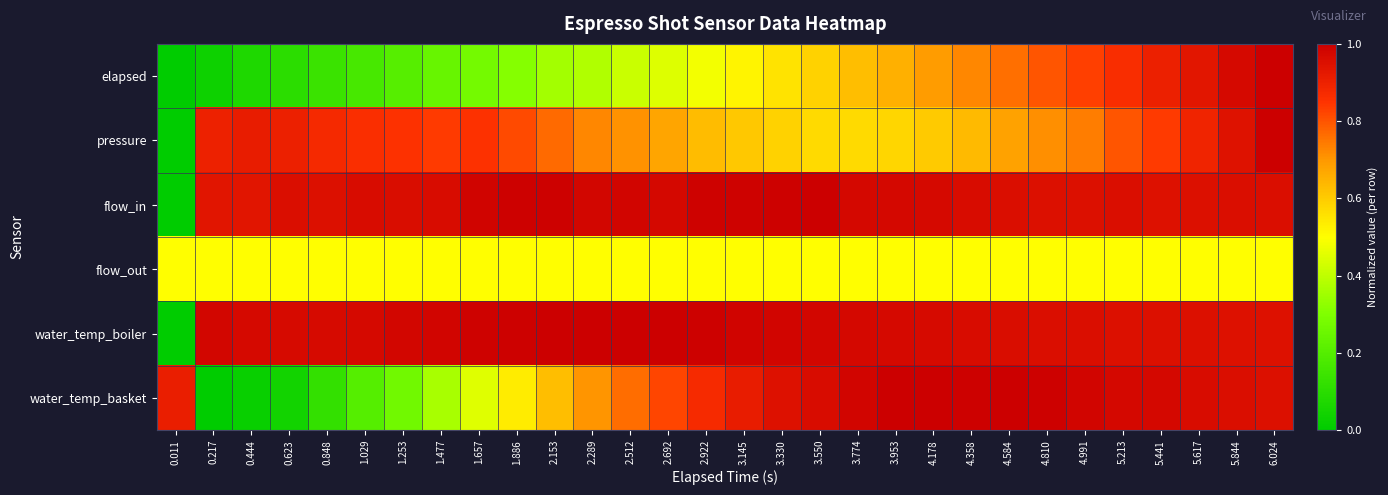

Which series has the widest spread of values?

elapsed